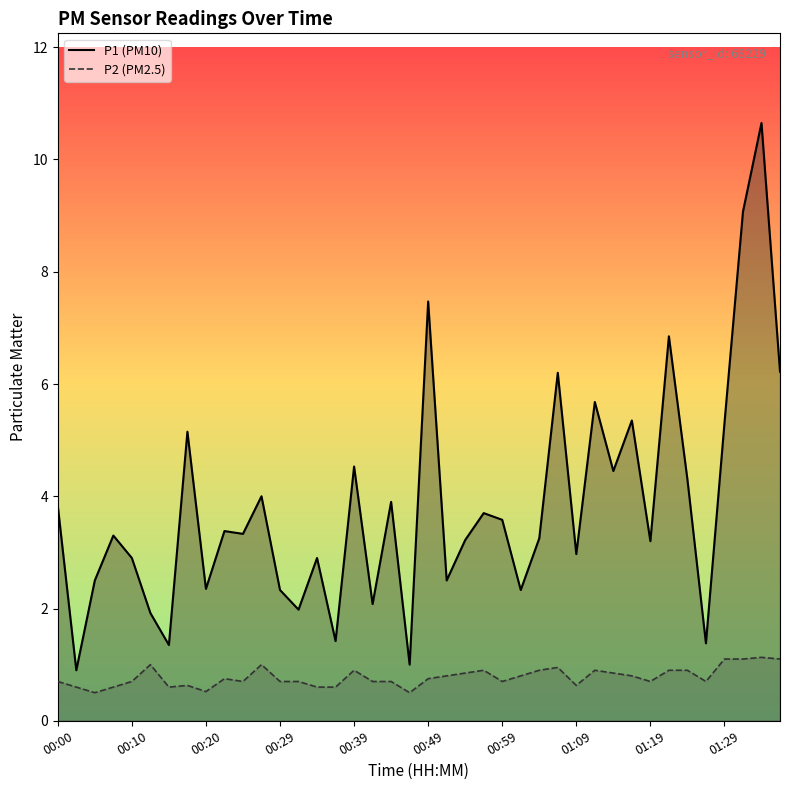

Is the value of P2 at 00:39 greater than the value of P1 at 00:39?

No